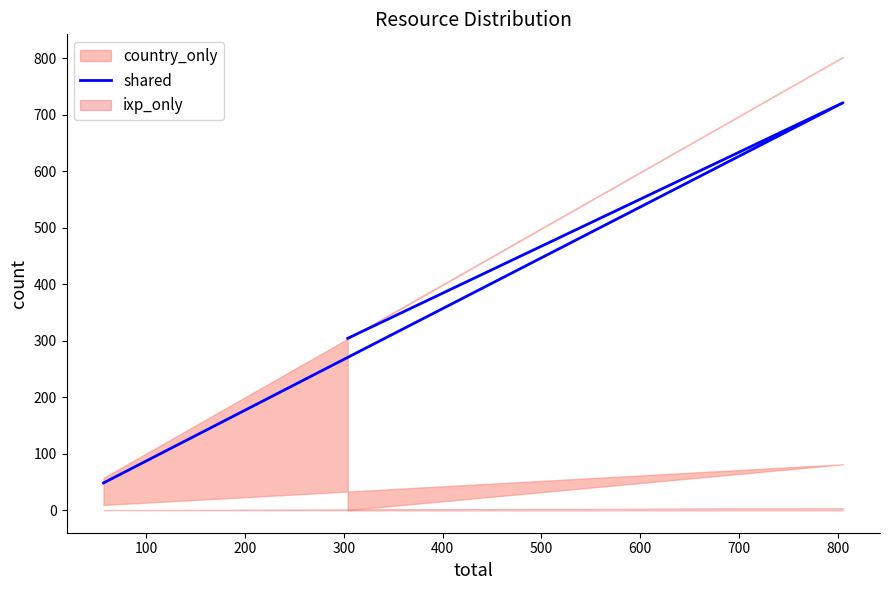

What is the ratio of the value at 200 to the value at 100?

0.4